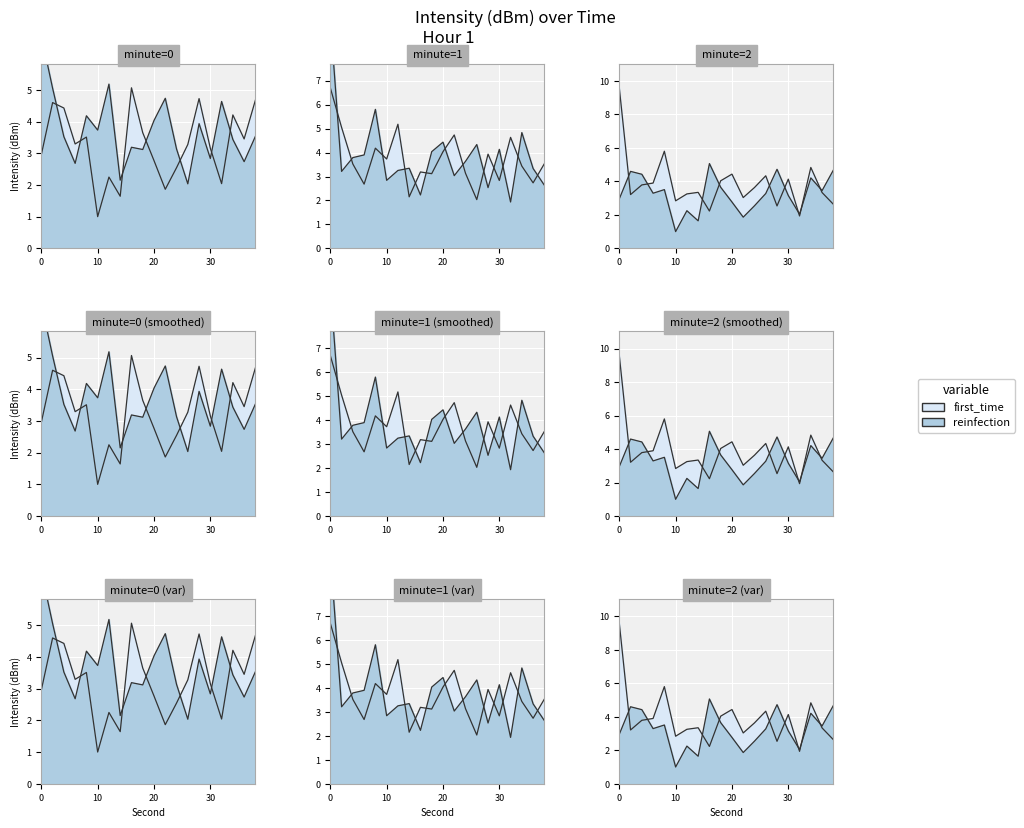

What is the sum of all intensity_min1 values?

74.6